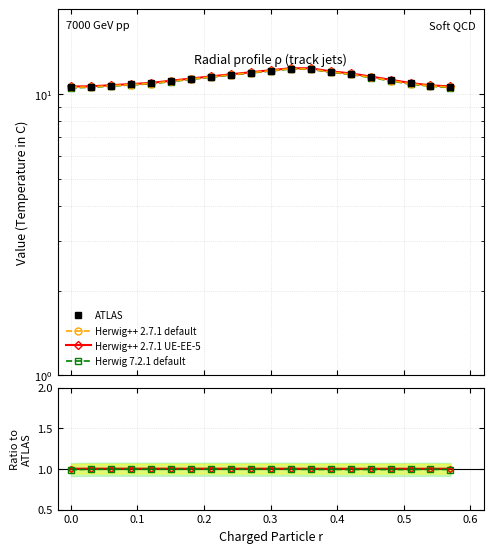

What is the value of the Herwig 7.2.1 default point at the 14th from the left?

1.0